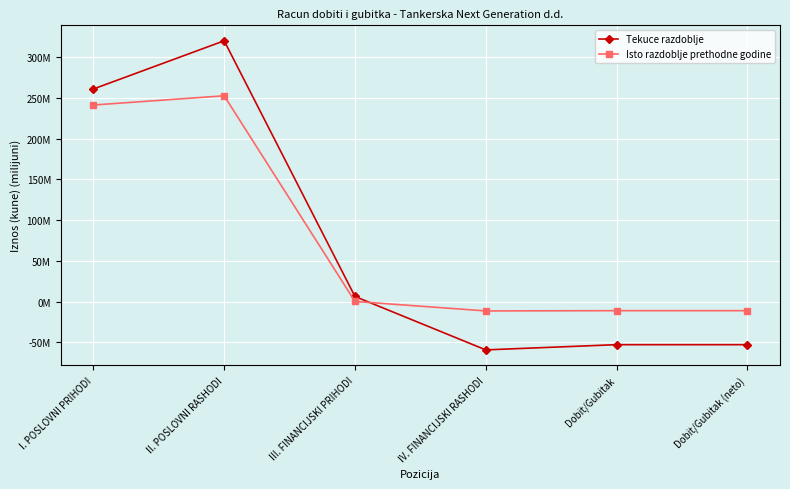

What are all the series names shown in the legend?

Tekuce razdoblje, Isto razdoblje prethodne godine